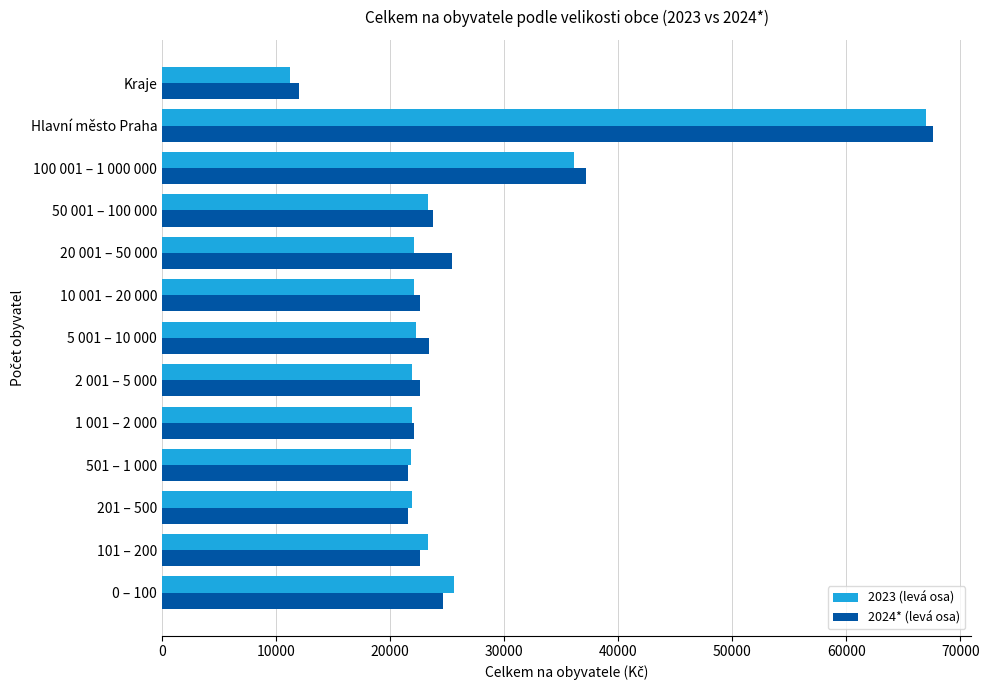

Is it true that 2023 (levá osa) equals 23282.3 at 50 001 – 100 000?

True